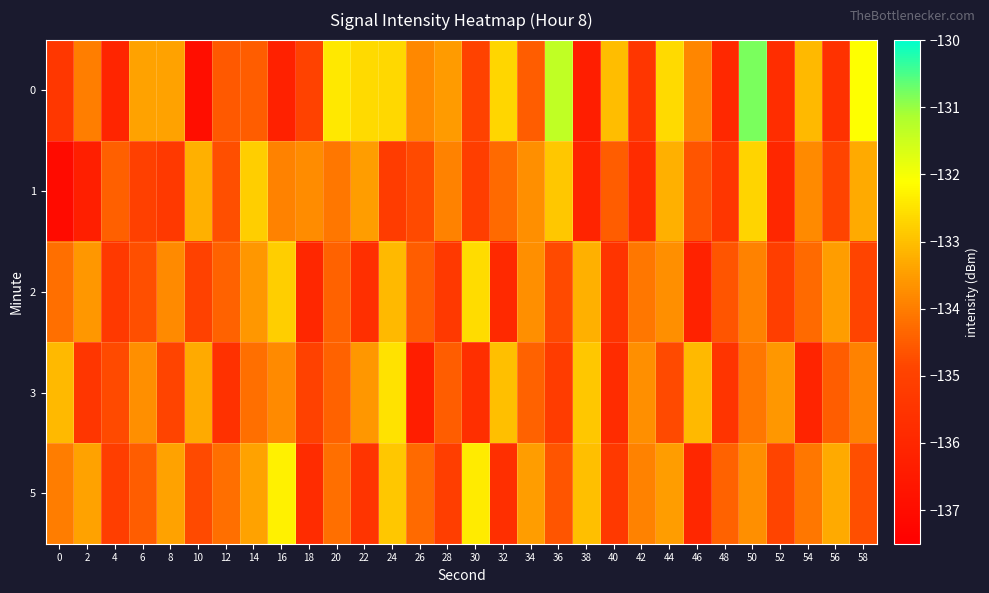

Between 12 and 32, which series saw the biggest shift?

3